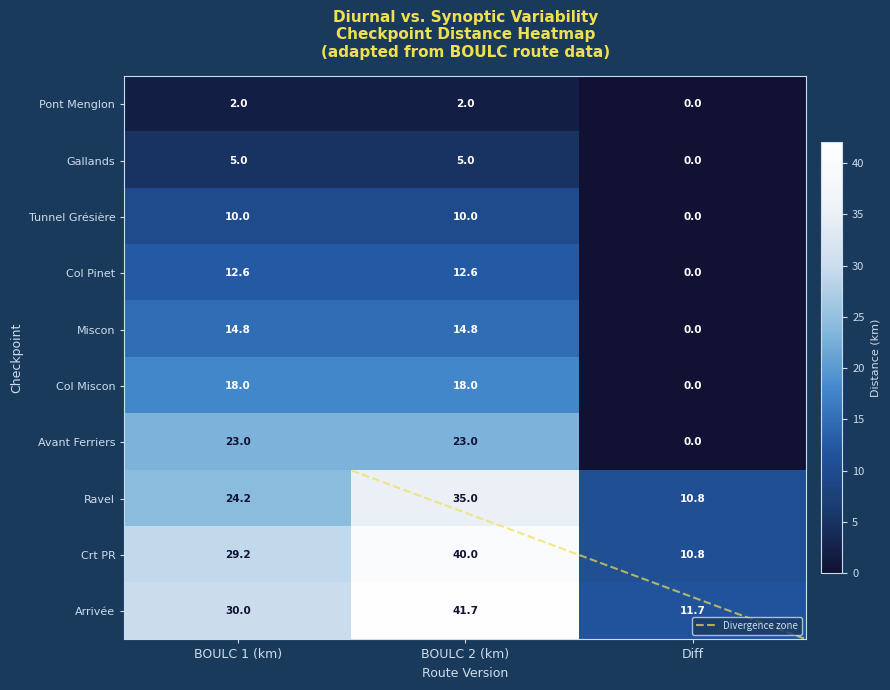

Reading left to right, extract all data points from this chart.

Pont Menglon: BOULC 1 (km)=2.0	BOULC 2 (km)=2.0	Diff=0.0
Gallands: BOULC 1 (km)=5.0	BOULC 2 (km)=5.0	Diff=0.0
Tunnel Grésière: BOULC 1 (km)=10.0	BOULC 2 (km)=10.0	Diff=0.0
Col Pinet: BOULC 1 (km)=12.6	BOULC 2 (km)=12.6	Diff=0.0
Miscon: BOULC 1 (km)=14.8	BOULC 2 (km)=14.8	Diff=0.0
Col Miscon: BOULC 1 (km)=18.0	BOULC 2 (km)=18.0	Diff=0.0
Avant Ferriers: BOULC 1 (km)=23.0	BOULC 2 (km)=23.0	Diff=0.0
Ravel: BOULC 1 (km)=24.2	BOULC 2 (km)=35.0	Diff=10.8
Crt PR: BOULC 1 (km)=29.2	BOULC 2 (km)=40.0	Diff=10.8
Arrivée: BOULC 1 (km)=30.0	BOULC 2 (km)=41.7	Diff=11.7